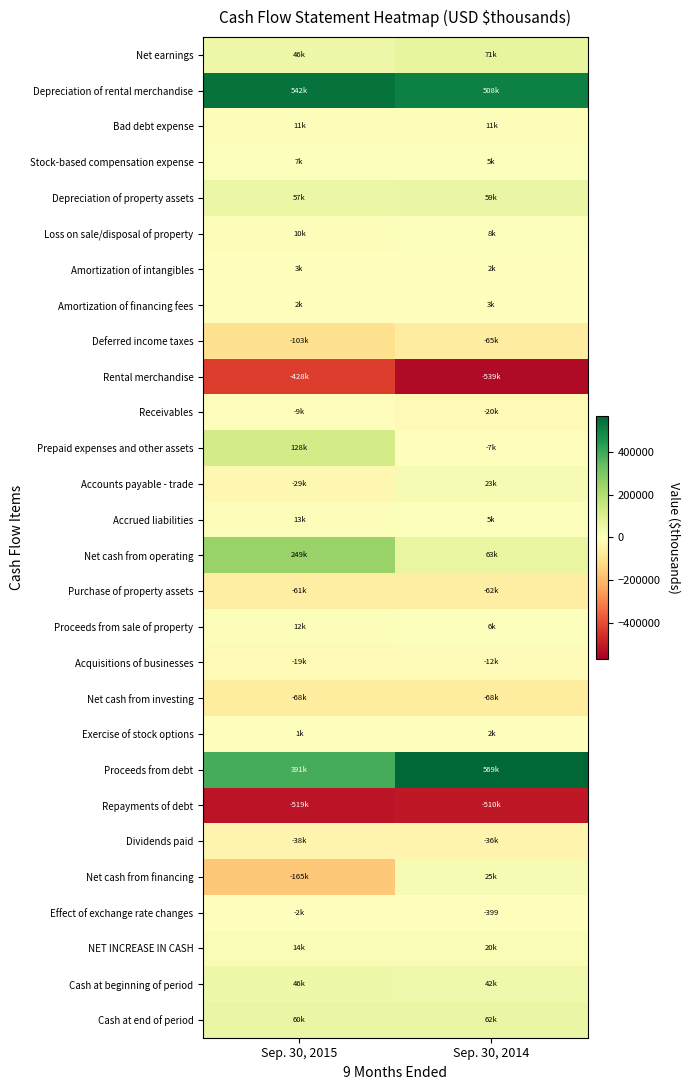

How many series are shown in this chart?

28